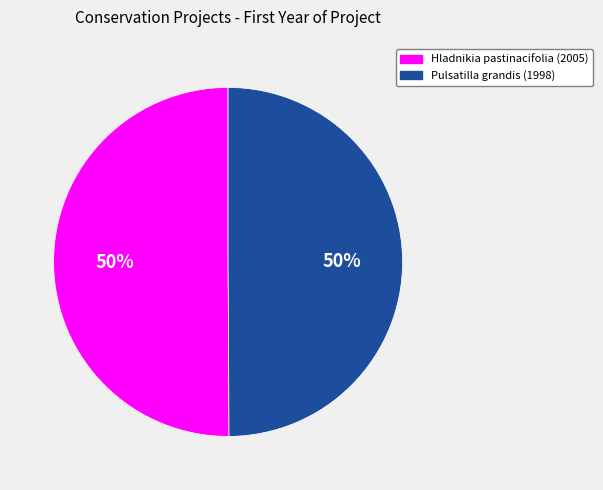

To the nearest percent, what portion does Hladnikia pastinacifolia (2005) represent?

50%